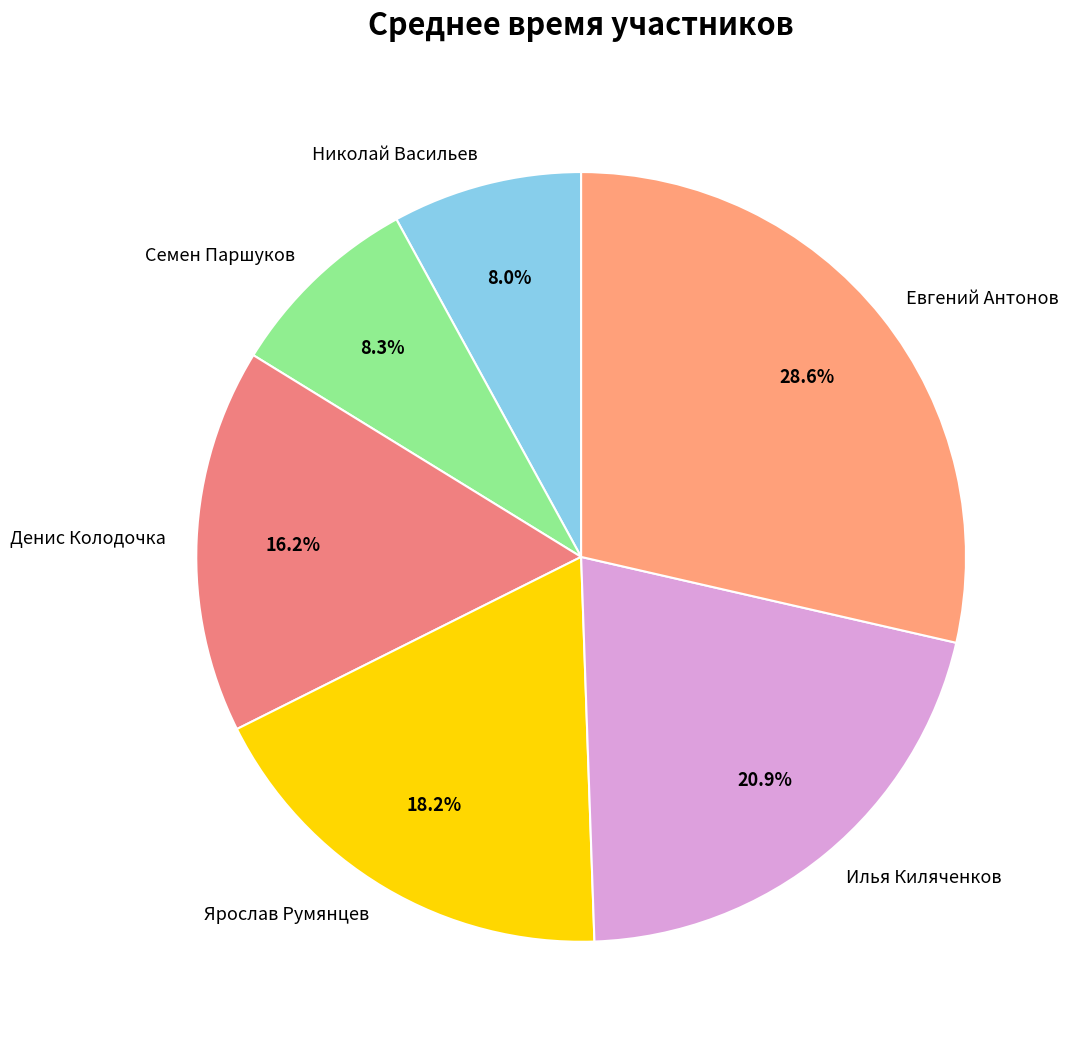

How many slices are in this pie chart?

6